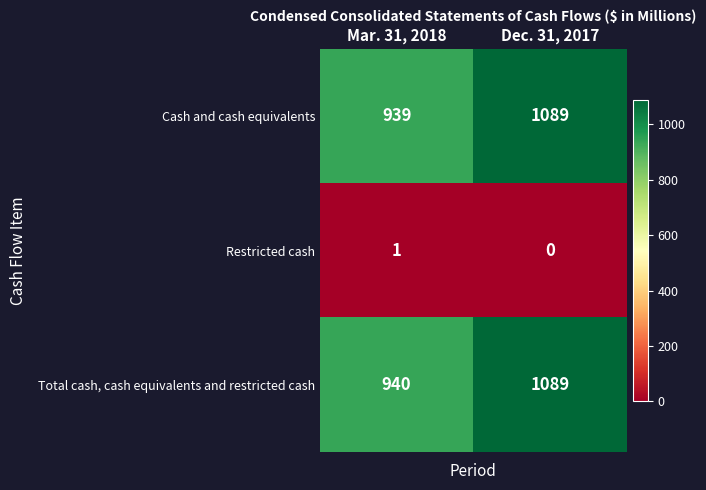

Rank the series at Mar. 31, 2018 from lowest to highest value.

Restricted cash, Cash and cash equivalents, Total cash, cash equivalents and restricted cash